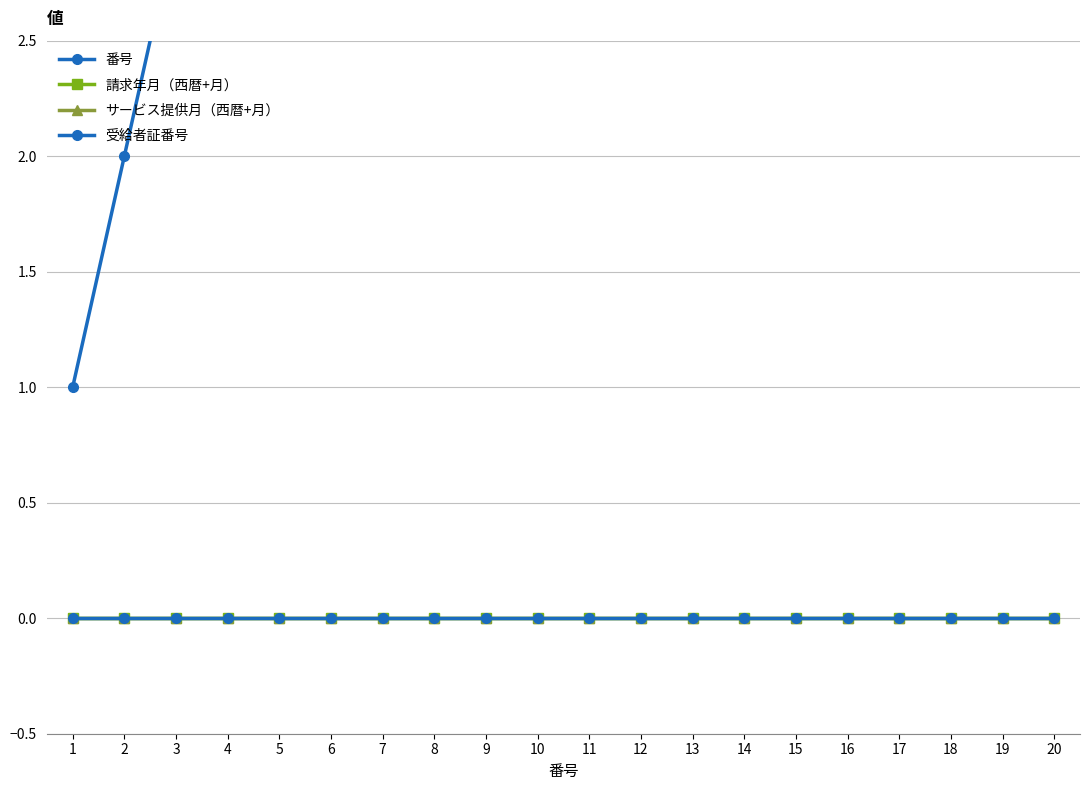

How many data points does each series have?

20